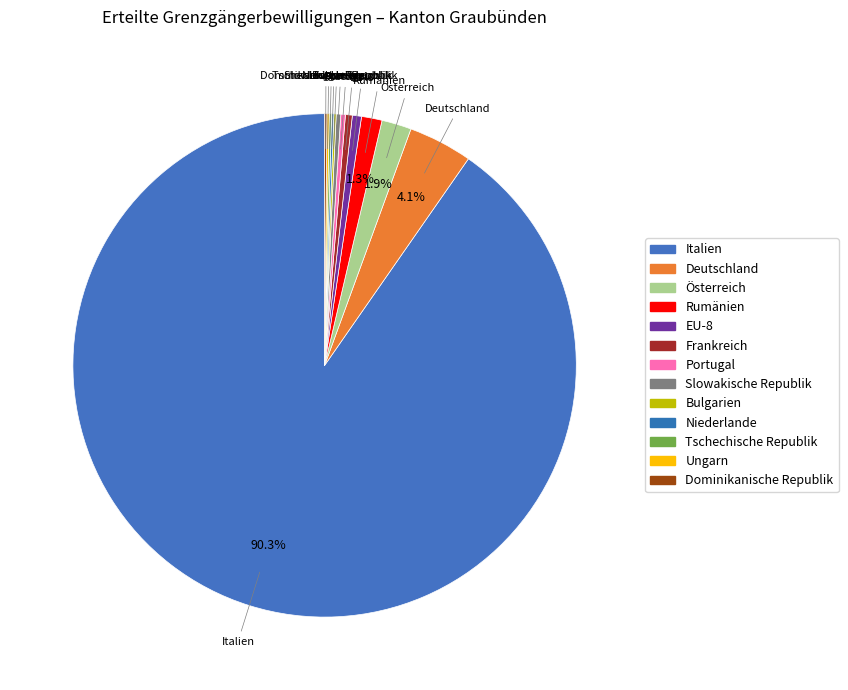

Is the sum of Deutschland and Dominikanische Republik greater than half?

No